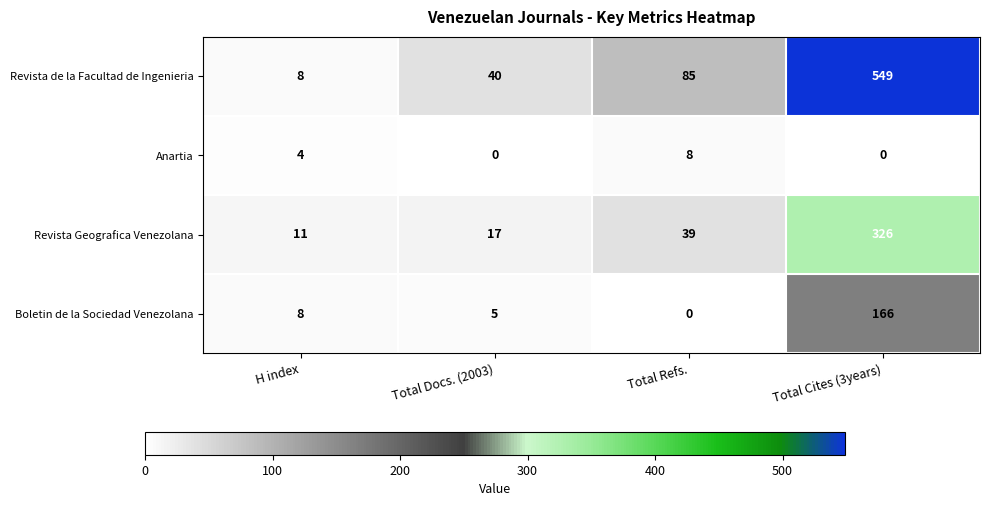

At which category is the sum across all series the highest?

Total Cites (3years)